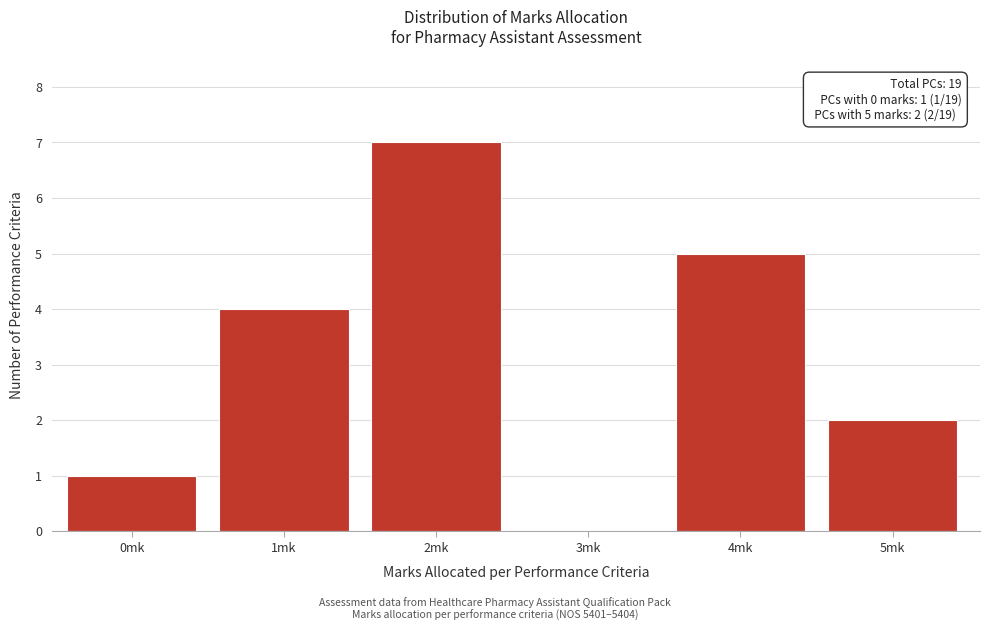

Reading left to right, list all the values displayed in this chart.

0mk=1	1mk=4	2mk=7	3mk=0	4mk=5	5mk=2